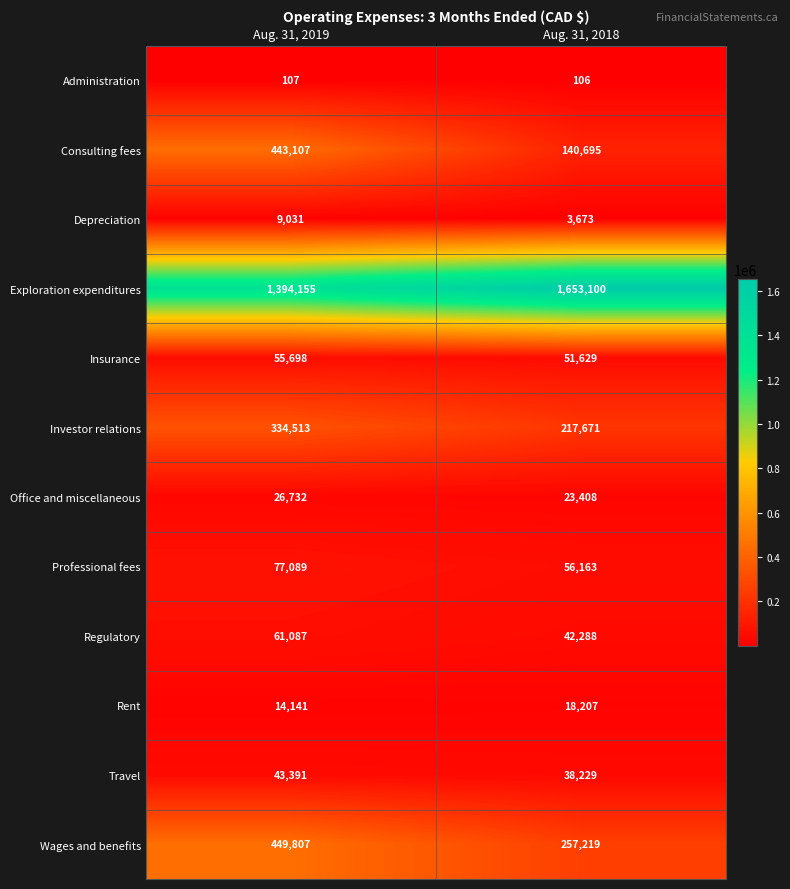

At Aug. 31, 2018, list the series in order from smallest to largest.

Administration, Depreciation, Rent, Office and miscellaneous, Travel, Regulatory, Insurance, Professional fees, Consulting fees, Investor relations, Wages and benefits, Exploration expenditures